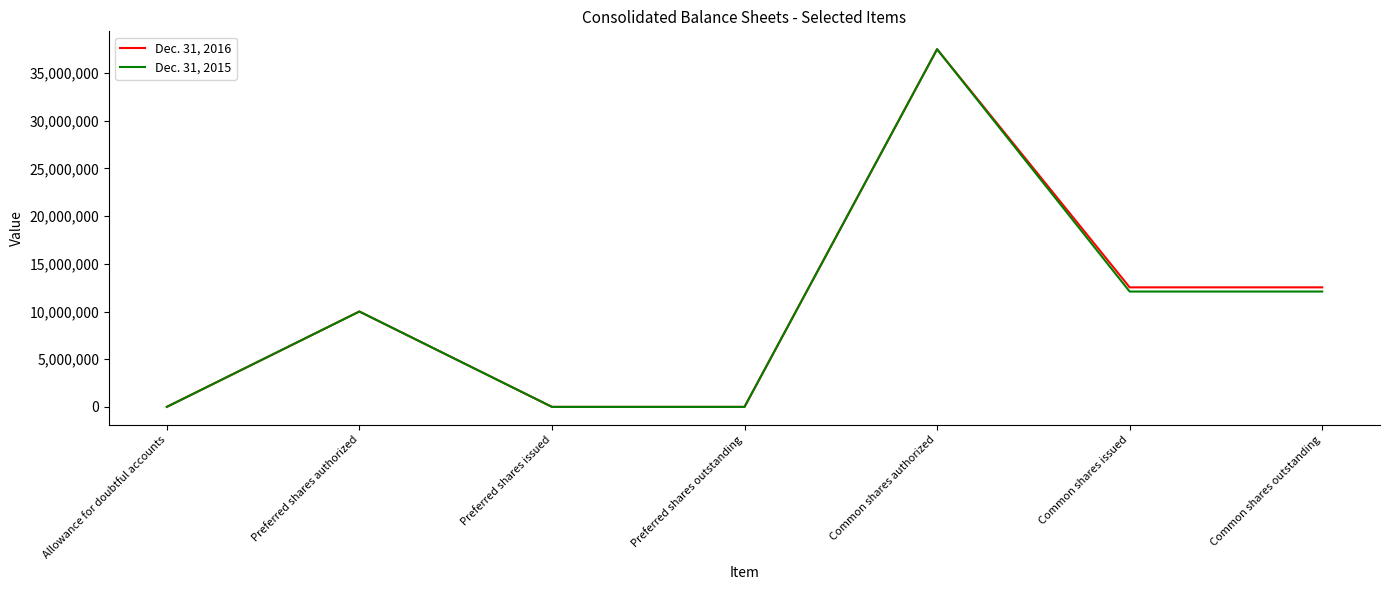

What is the difference between the maximum and minimum values in the Dec. 31, 2015 series?

37500000